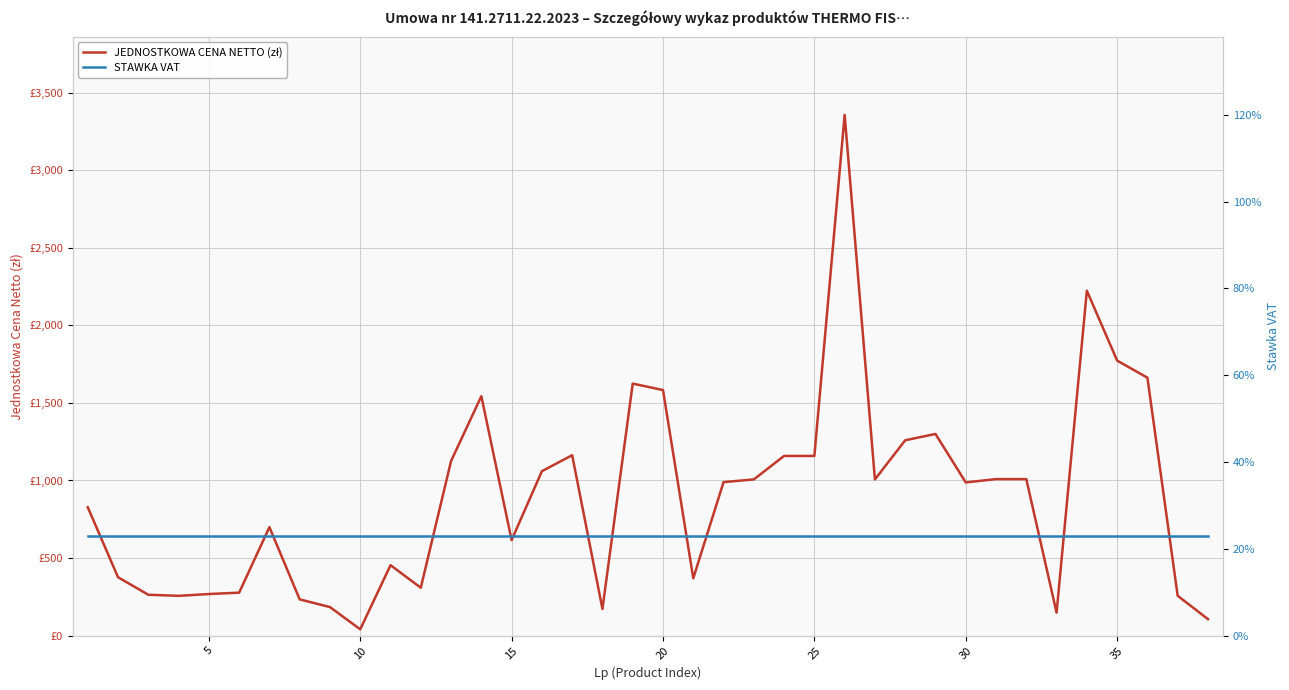

Which series has the largest total across all categories?

JEDNOSTKOWA CENA NETTO (zł)